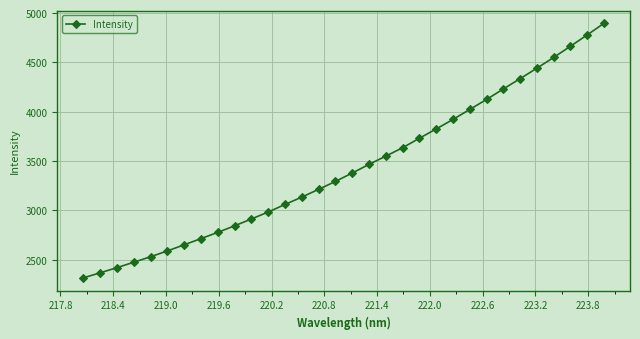

What is the minimum value shown in the chart?

2315.0